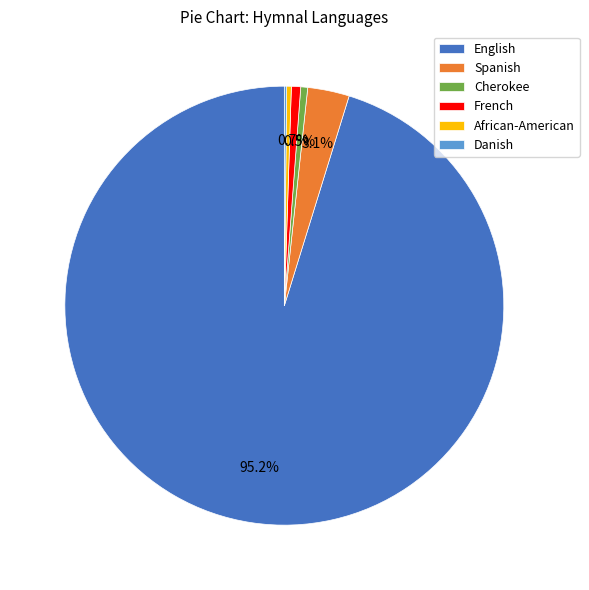

To the nearest percent, what is the difference between the largest and smallest slice percentages?

95%